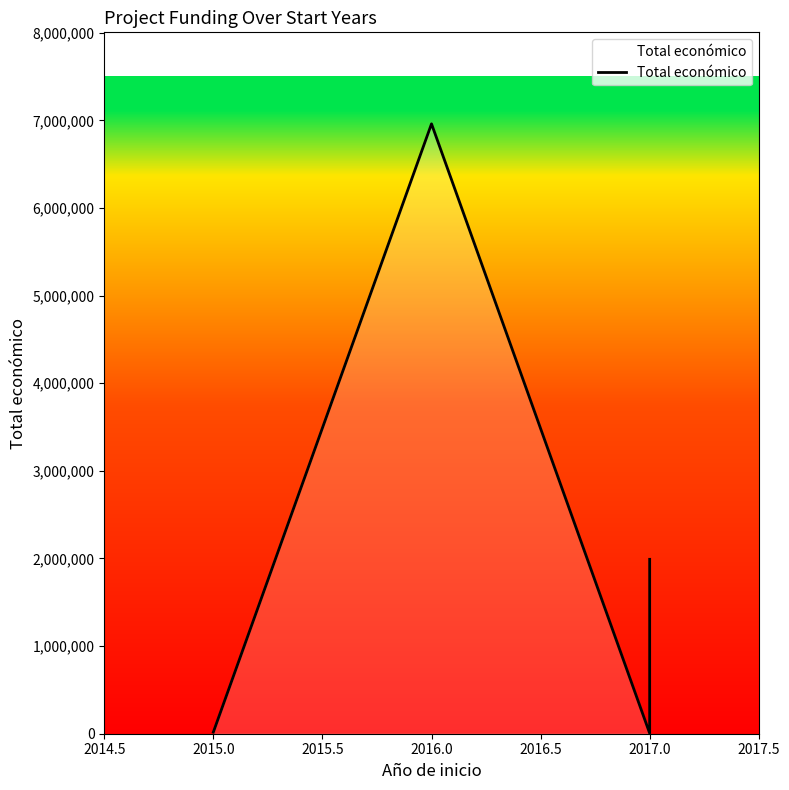

The chart shows a value of 8034 at 2017.0. True or false?

False